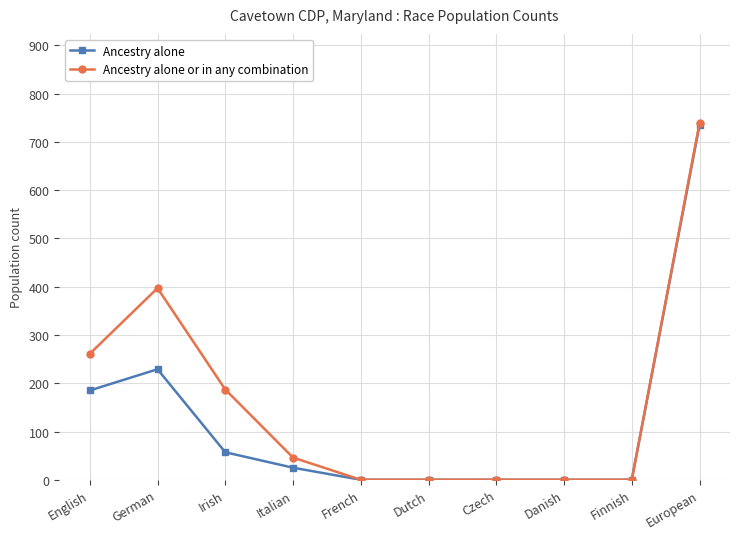

What is the difference between the Ancestry alone values at English and Italian?

160